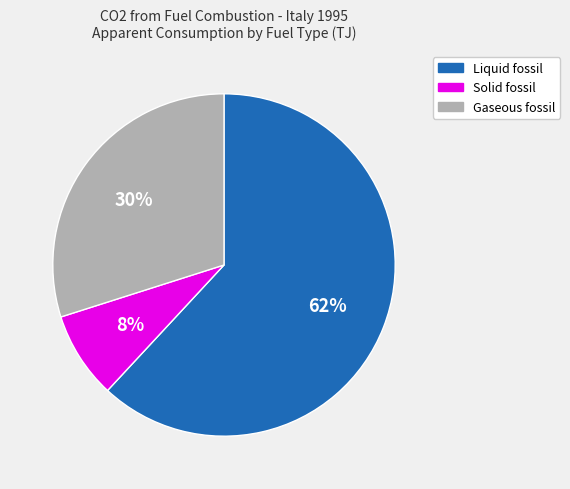

Between Liquid fossil and Solid fossil, which is larger?

Liquid fossil